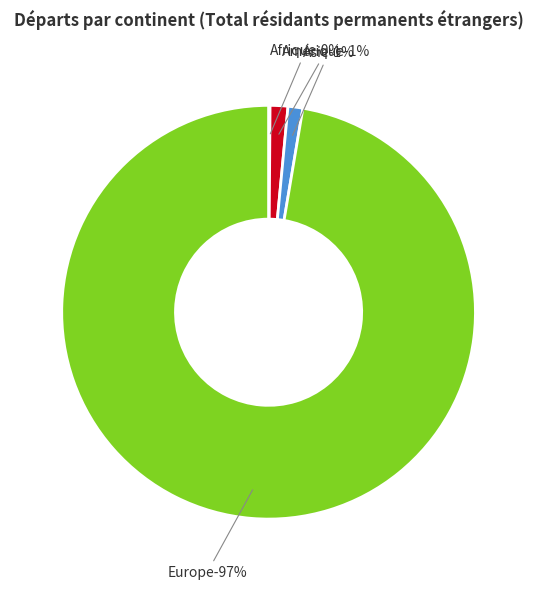

Is there any slice that represents more than half of the pie?

Yes